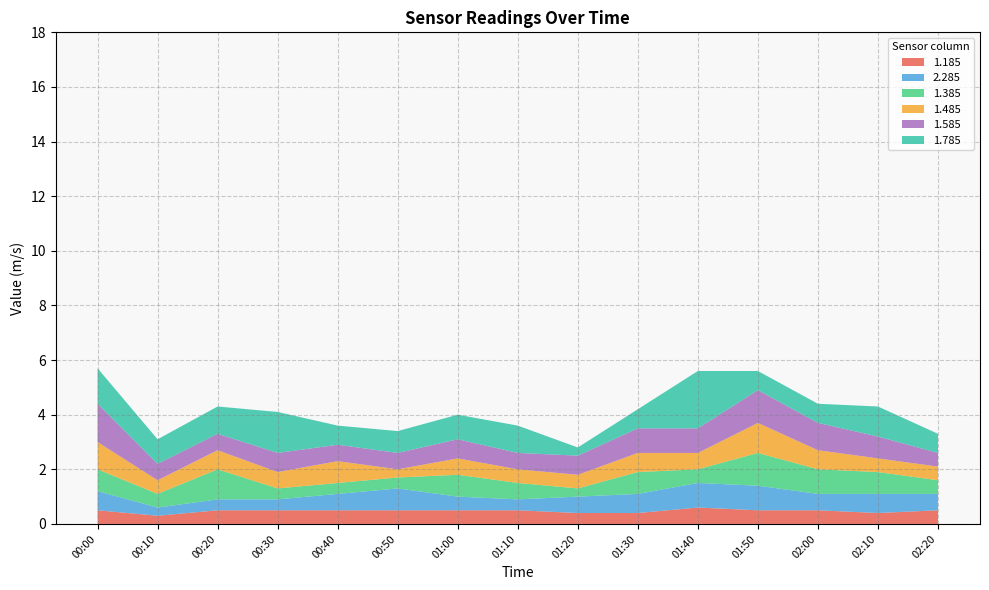

Reading right to left, list all the values displayed in this chart.

1.185: 02:20=0.5	02:10=0.4	02:00=0.5	01:50=0.5	01:40=0.6	01:30=0.4	01:20=0.4	01:10=0.5	01:00=0.5	00:50=0.5	00:40=0.5	00:30=0.5	00:20=0.5	00:10=0.3	00:00=0.5
2.285: 02:20=0.6	02:10=0.7	02:00=0.6	01:50=0.9	01:40=0.9	01:30=0.7	01:20=0.6	01:10=0.4	01:00=0.5	00:50=0.8	00:40=0.6	00:30=0.4	00:20=0.4	00:10=0.3	00:00=0.7
1.385: 02:20=0.5	02:10=0.8	02:00=0.9	01:50=1.2	01:40=0.5	01:30=0.8	01:20=0.3	01:10=0.6	01:00=0.8	00:50=0.4	00:40=0.4	00:30=0.4	00:20=1.1	00:10=0.5	00:00=0.8
1.485: 02:20=0.5	02:10=0.5	02:00=0.7	01:50=1.1	01:40=0.6	01:30=0.7	01:20=0.5	01:10=0.5	01:00=0.6	00:50=0.3	00:40=0.8	00:30=0.6	00:20=0.7	00:10=0.5	00:00=1.0
1.585: 02:20=0.5	02:10=0.8	02:00=1.0	01:50=1.2	01:40=0.9	01:30=0.9	01:20=0.7	01:10=0.6	01:00=0.7	00:50=0.6	00:40=0.6	00:30=0.7	00:20=0.6	00:10=0.6	00:00=1.4
1.785: 02:20=0.7	02:10=1.1	02:00=0.7	01:50=0.7	01:40=2.1	01:30=0.7	01:20=0.3	01:10=1.0	01:00=0.9	00:50=0.8	00:40=0.7	00:30=1.5	00:20=1.0	00:10=0.9	00:00=1.3